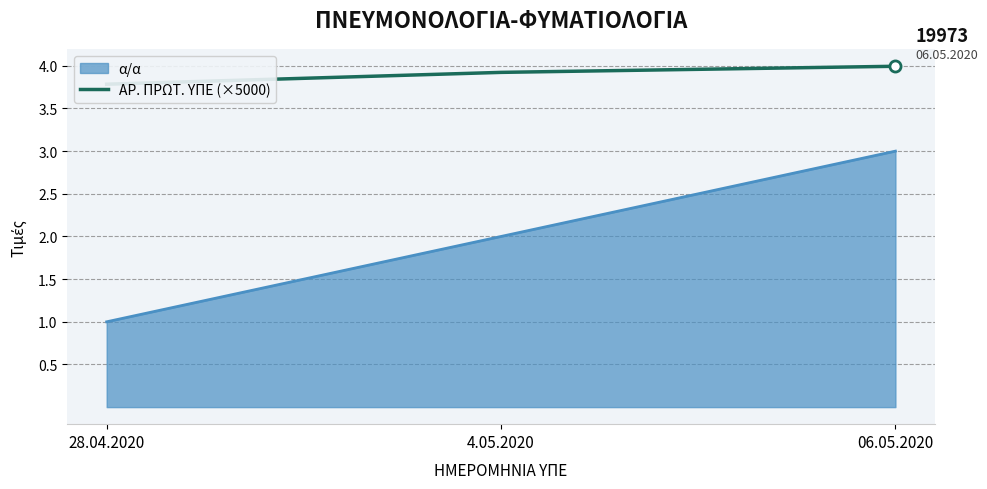

At which label is the value closest to 3?

28.04.2020